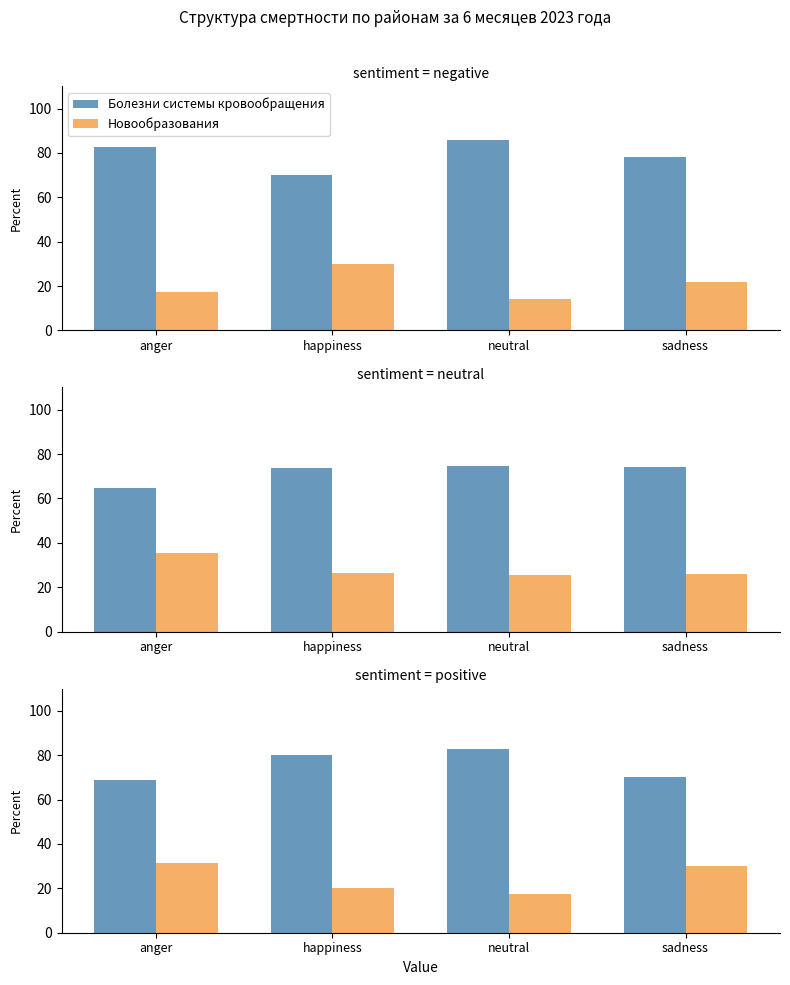

What is the difference between the highest and lowest values at sadness?

40.0